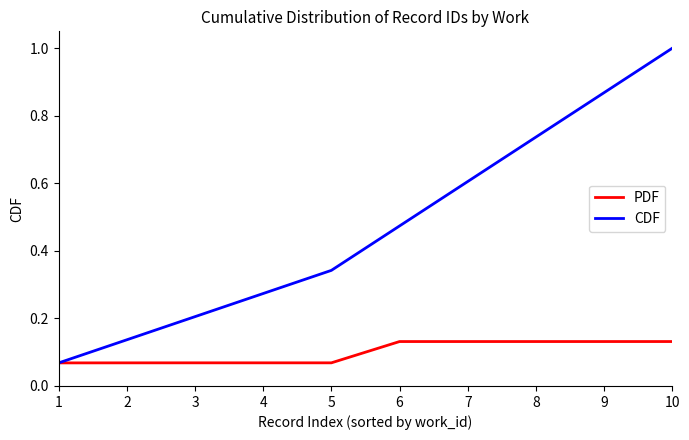

True or false: CDF has a value of 0.2 at 3.

True